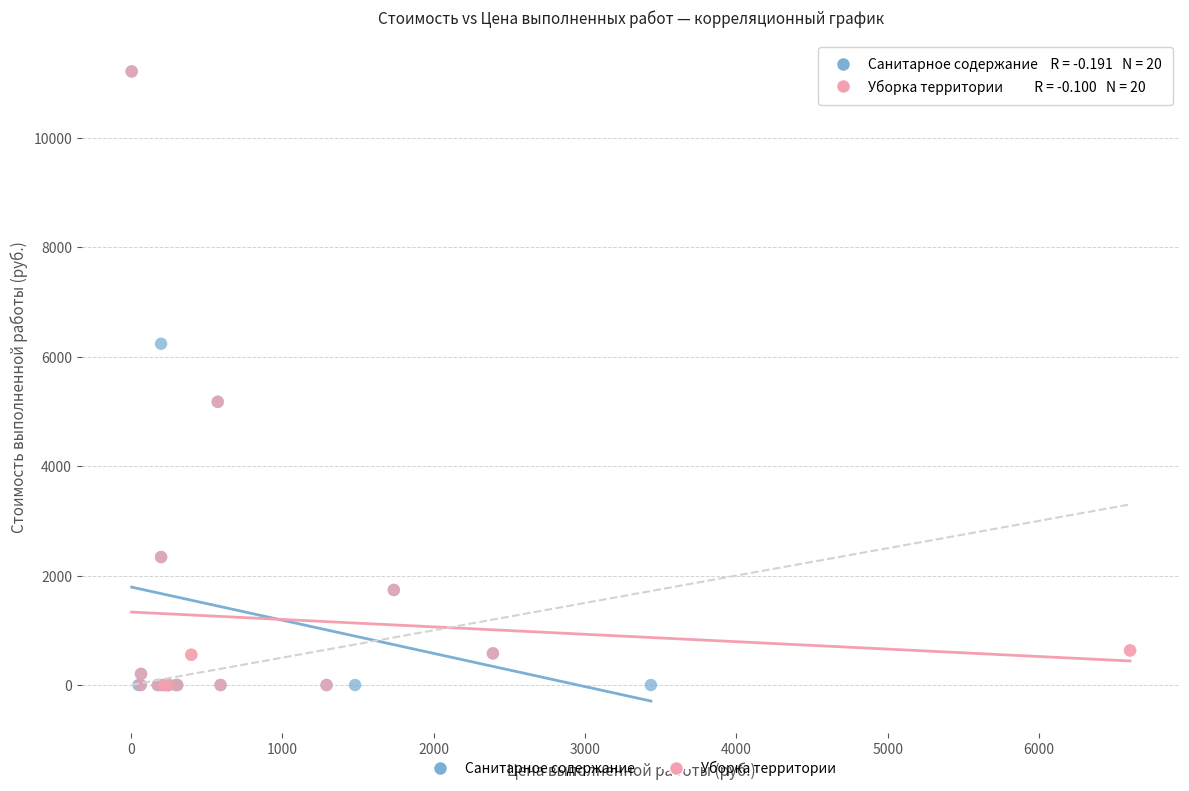

What are all the series names shown in the legend?

Санитарное содержание, Уборка территории